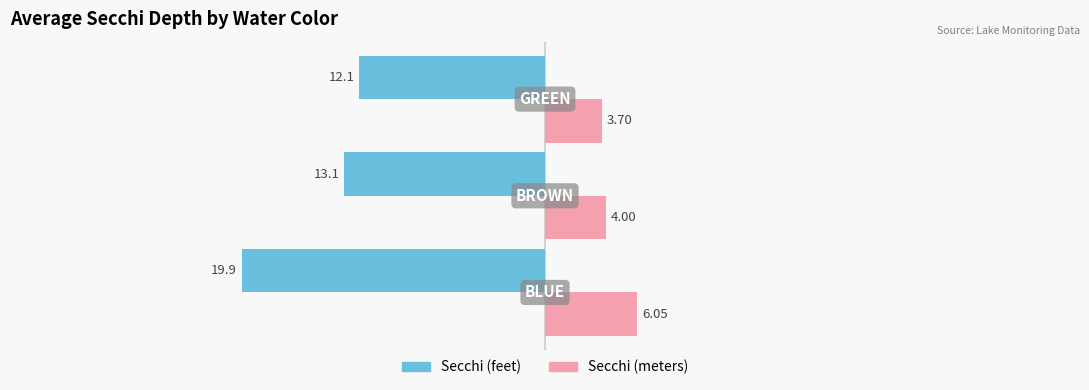

Which series has the largest range (max minus min)?

Secchi (feet)